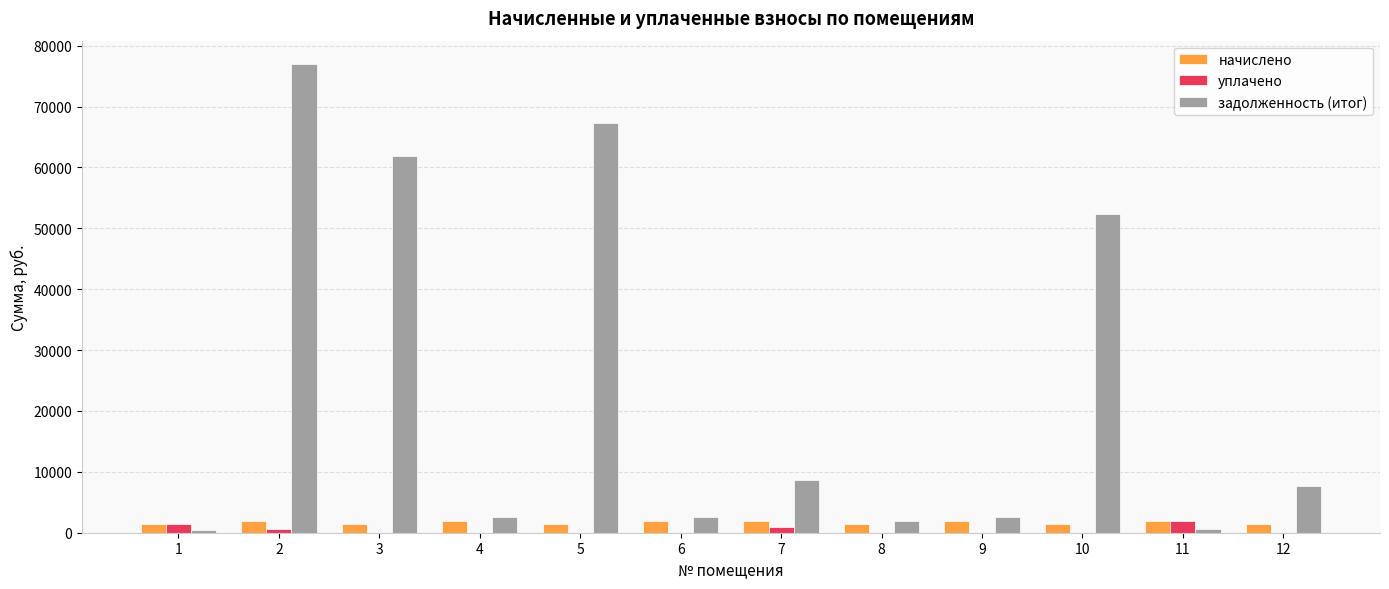

Which series has the largest total across all categories?

задолженность (итог)